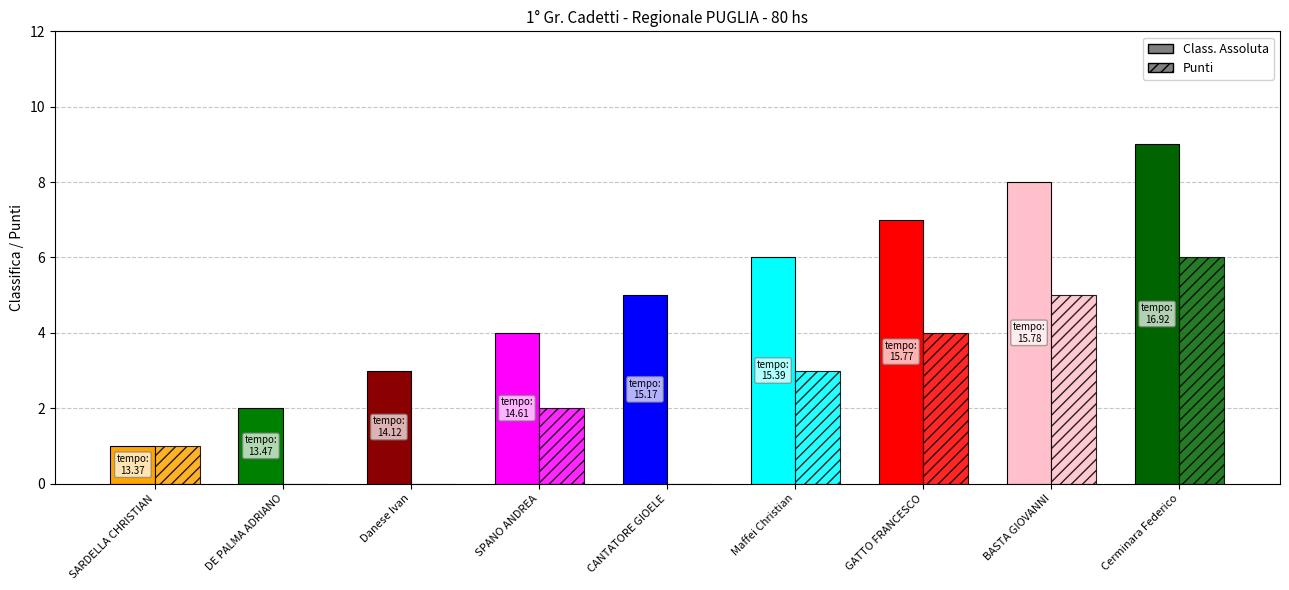

What is the total value across all series at BASTA GIOVANNI?

13